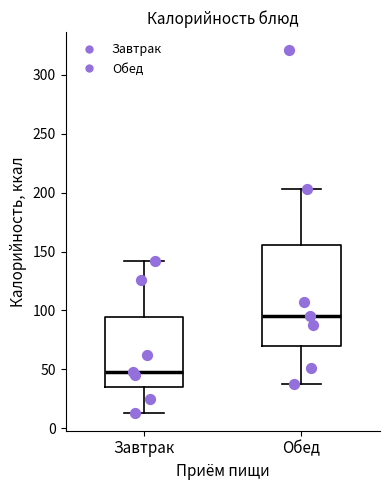

Reading left to right, read every box against the y-axis: the position of its median line, the range the box covers, and the ends of its whiskers. The values are not printed on the chart, so give them approximately, as read against the axis.

Завтрак: median 50, box 35 to 95, whiskers 15 to 140
Обед: median 95, box 70 to 155, whiskers 40 to 205